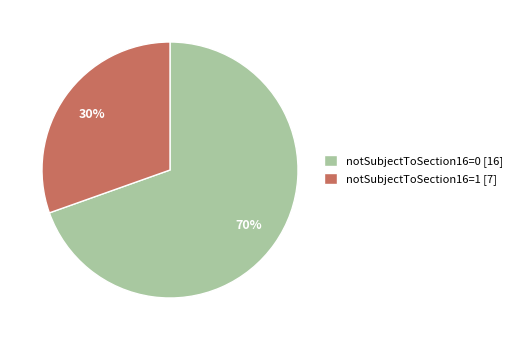

What is the ratio of the value at notSubjectToSection16=1 to the value at notSubjectToSection16=0?

0.4